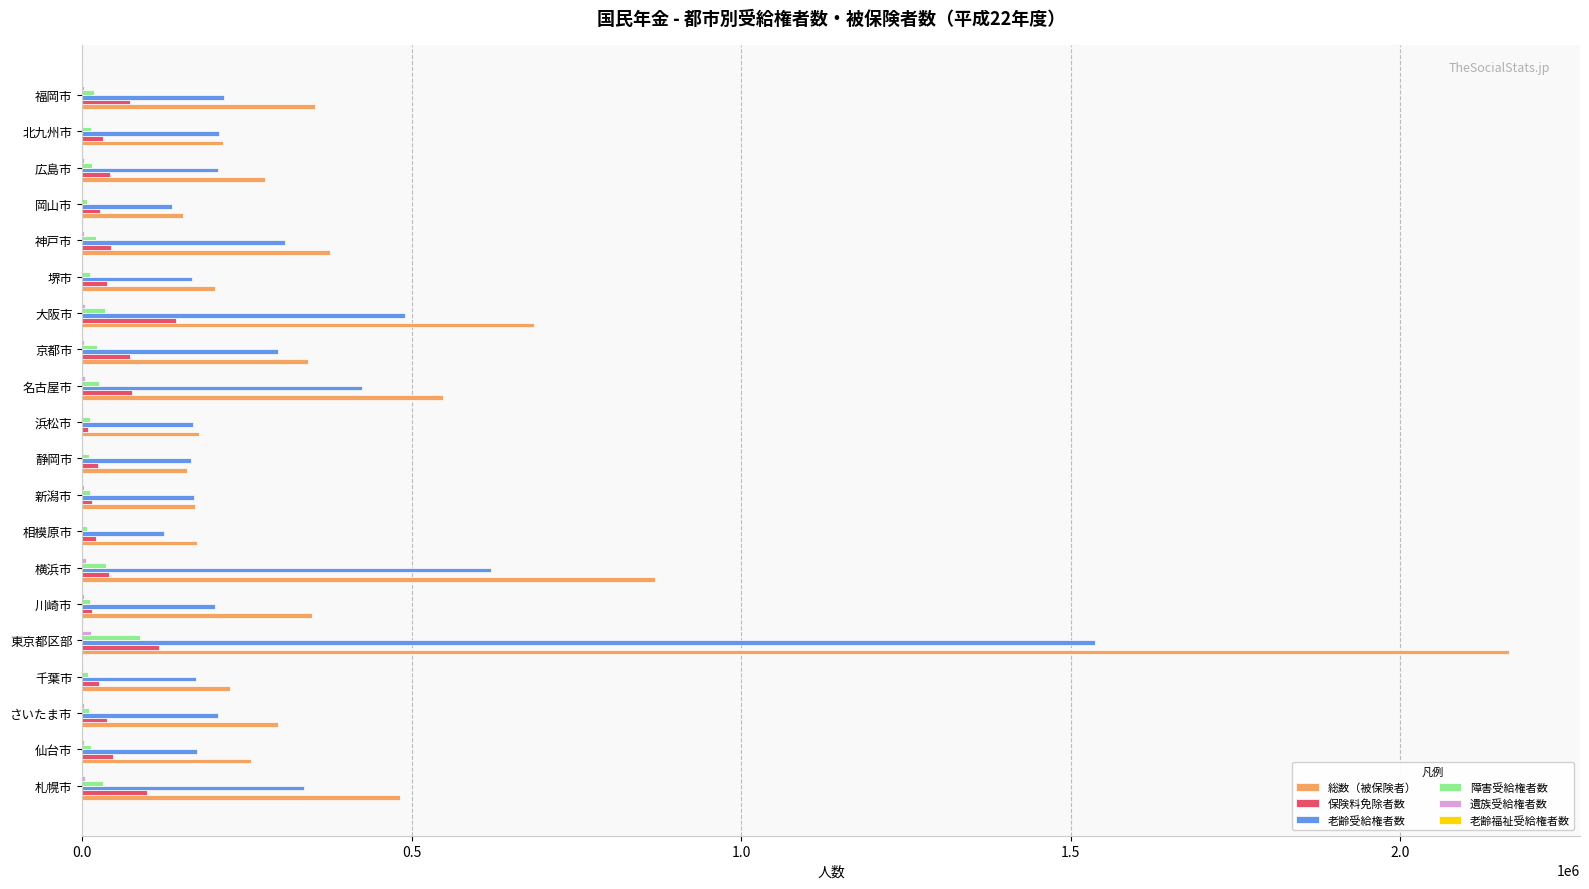

At which category is the sum across all series the highest?

東京都区部